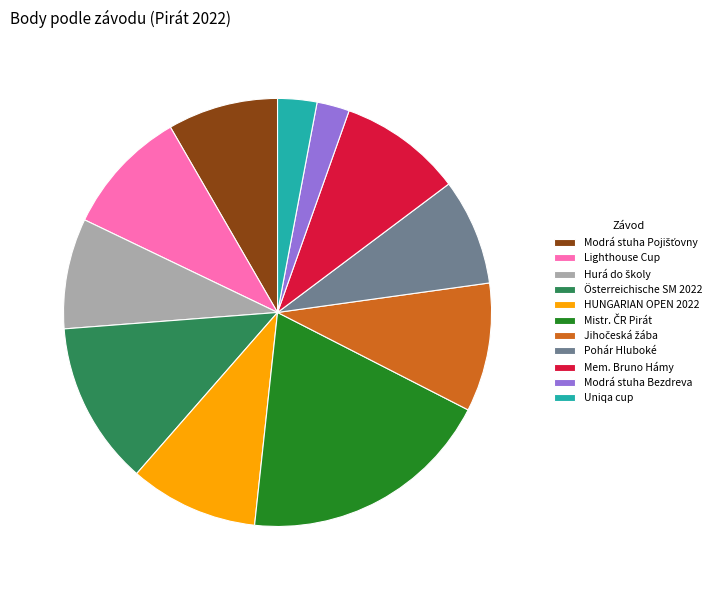

Does any single category account for the majority?

No